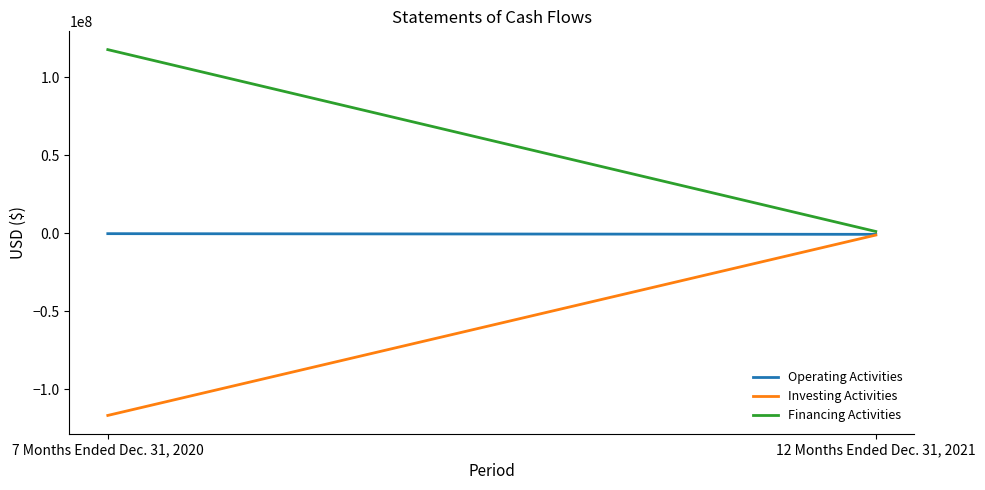

What is the sum of all Investing Activities values?

-117875000